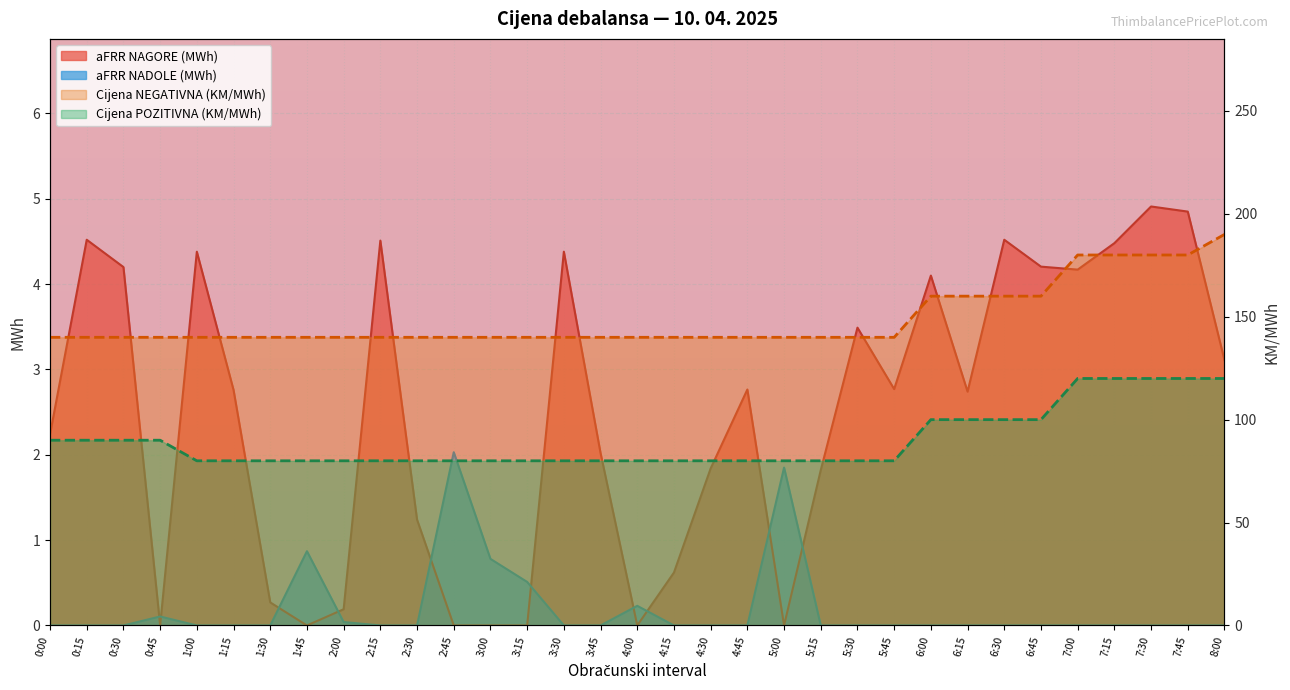

The aFRR NAGORE (MWh) series shows 2.2 at 3:30. True or false?

False